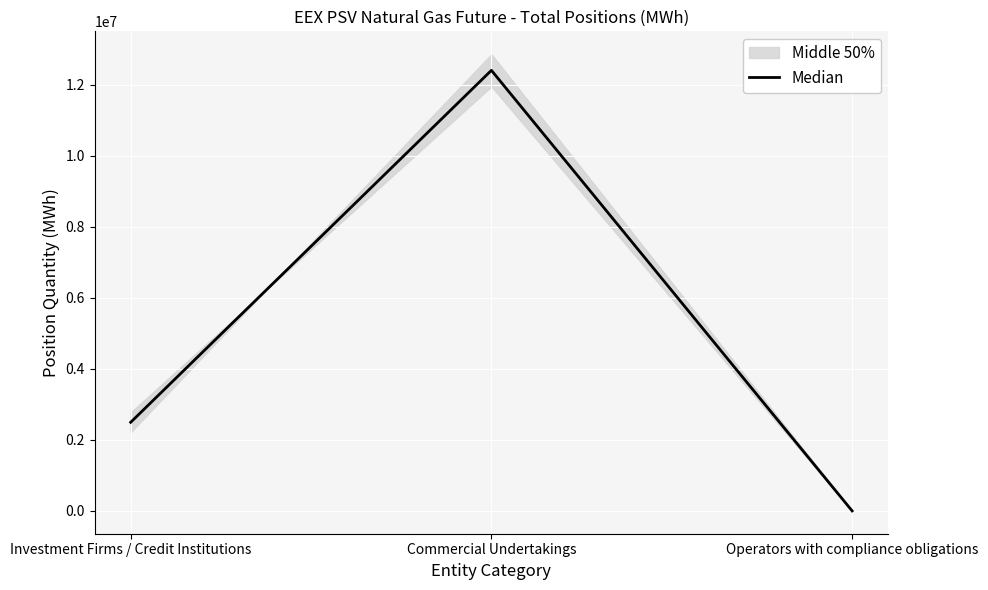

Rank the categories by value from highest to lowest.

Commercial Undertakings, Investment Firms / Credit Institutions, Operators with compliance obligations